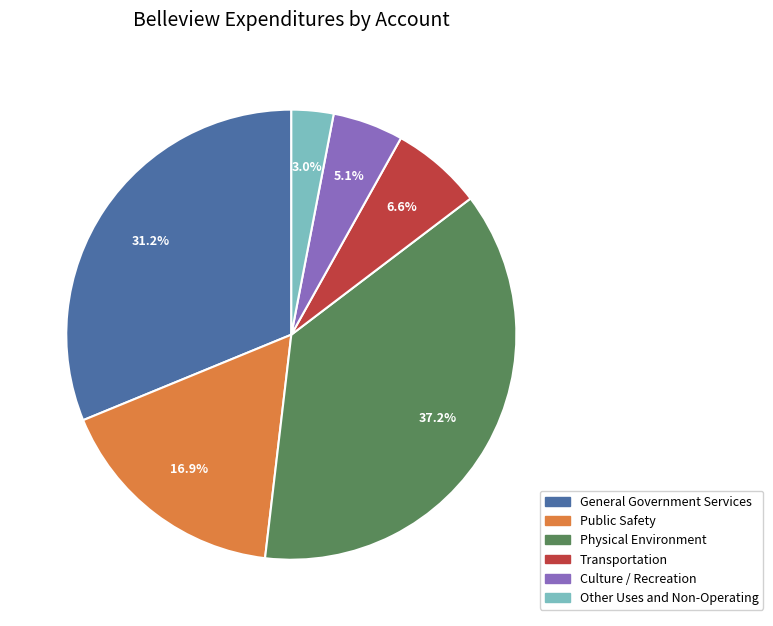

What is the total percentage of Other Uses and Non-Operating and Culture / Recreation?

8.1%